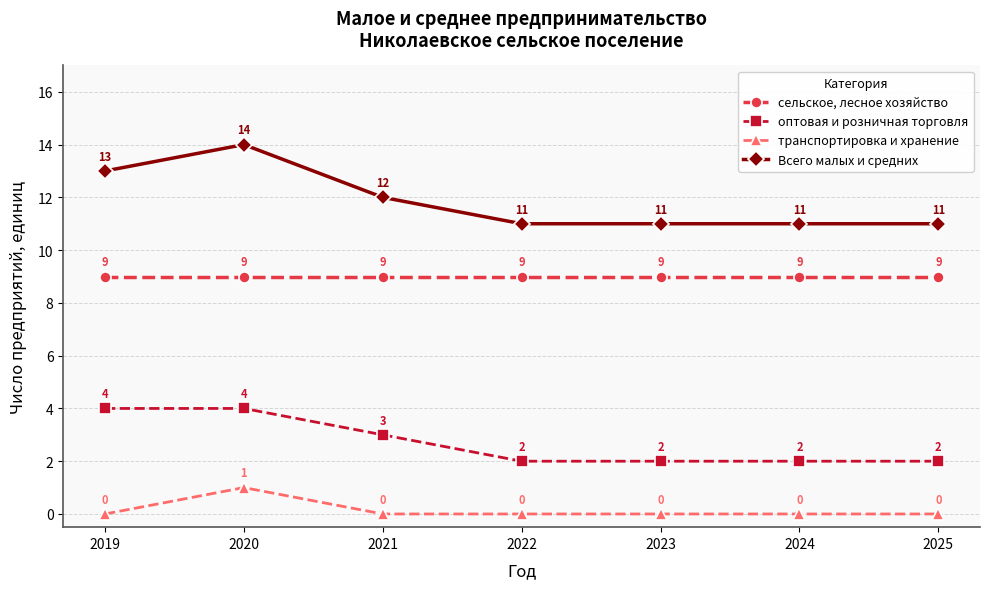

What is the average value of the оптовая и розничная торговля series?

3